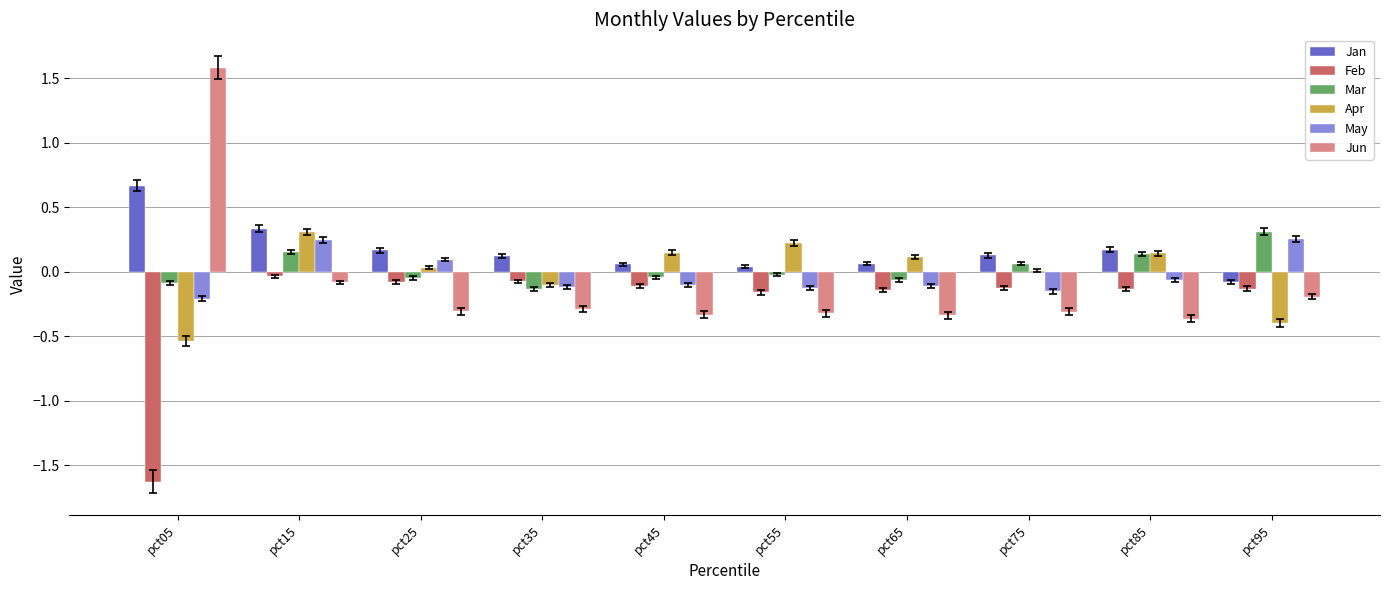

Between pct05 and pct35, which series saw the biggest shift?

Jun